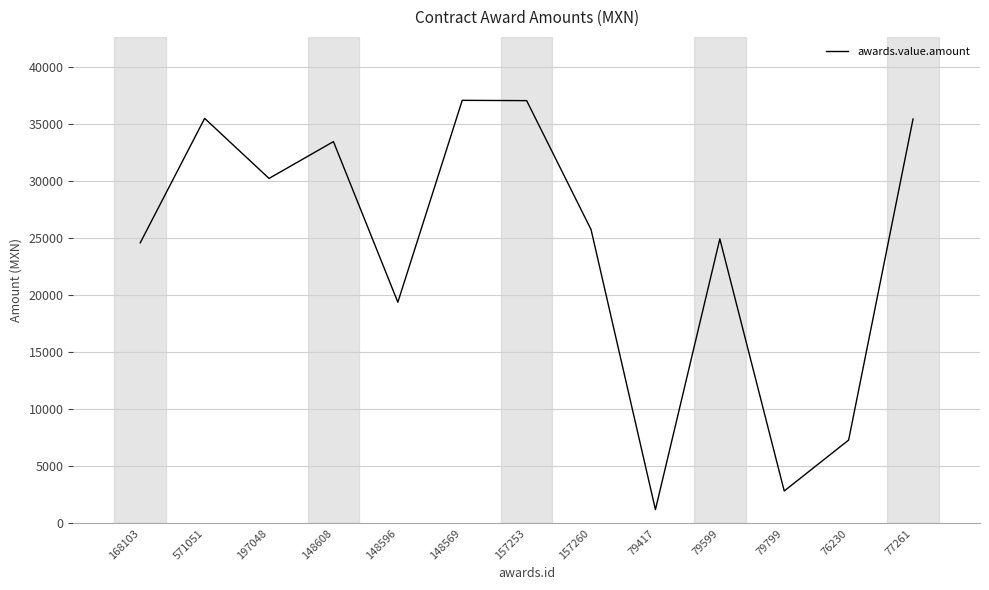

Between 79799 and 157253, which is larger?

157253